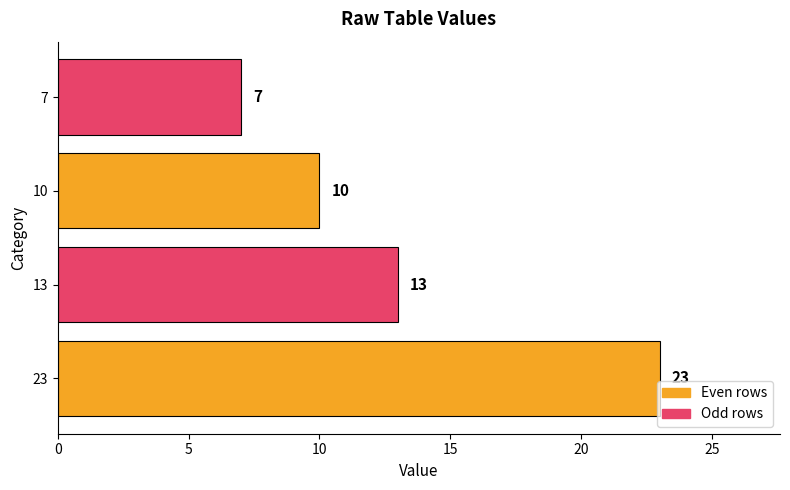

Reading bottom to top, extract all data points from this chart.

23	13	10	7